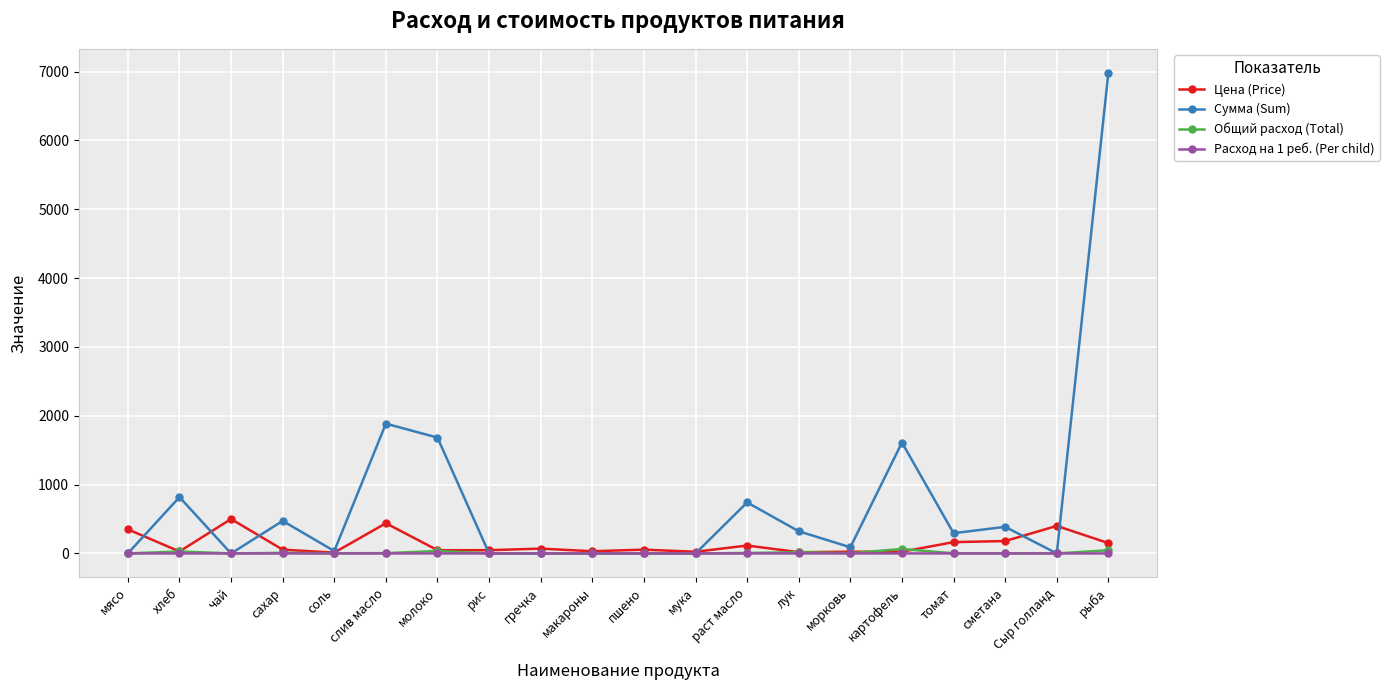

Which series has the largest range (max minus min)?

Сумма (Sum)